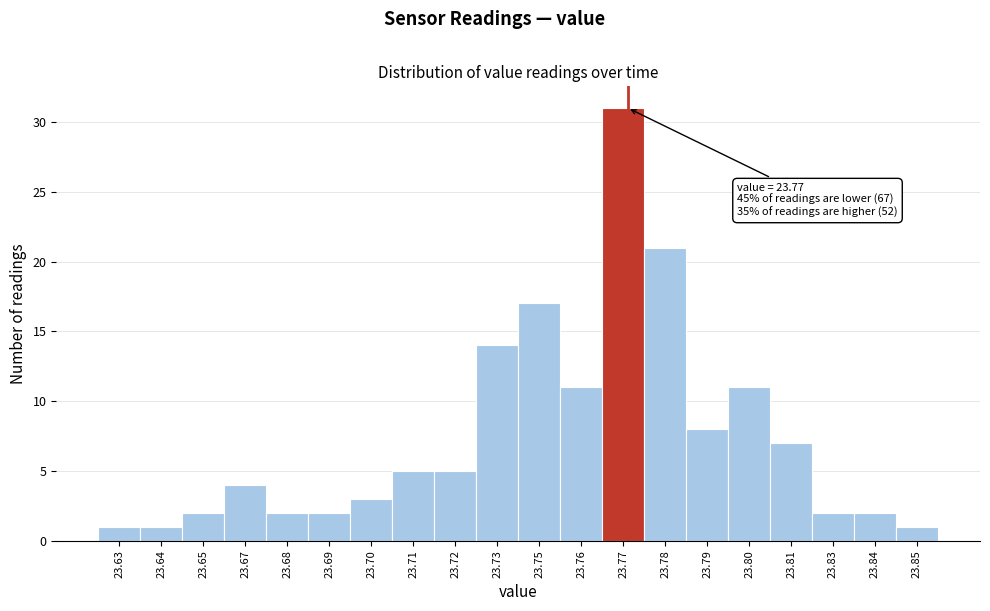

Reading right to left, what are all the values shown in this chart?

23.85=1	23.84=2	23.83=2	23.81=7	23.80=11	23.79=8	23.78=21	23.77=31	23.76=11	23.75=17	23.73=14	23.72=5	23.71=5	23.70=3	23.69=2	23.68=2	23.67=4	23.65=2	23.64=1	23.63=1